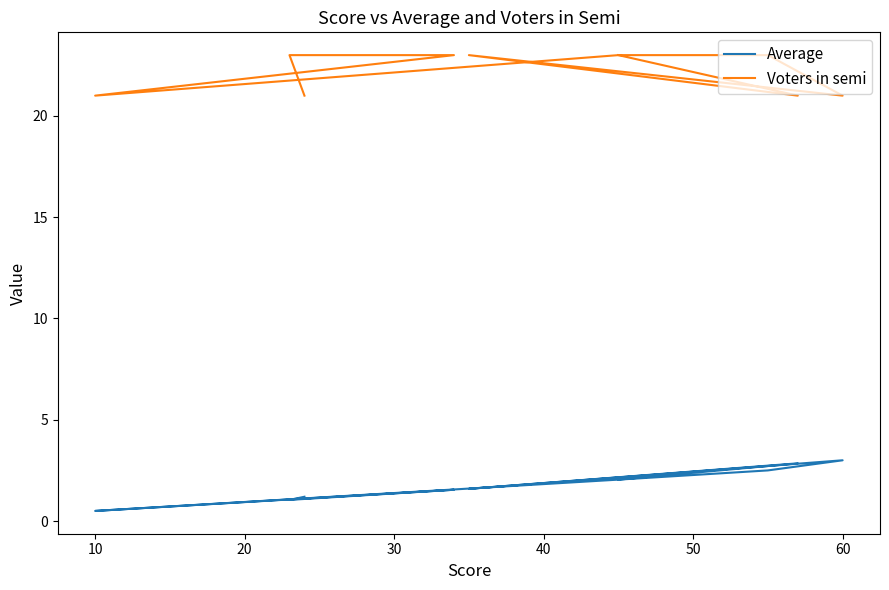

At 40, list the series in order from smallest to largest.

Average, Voters in semi